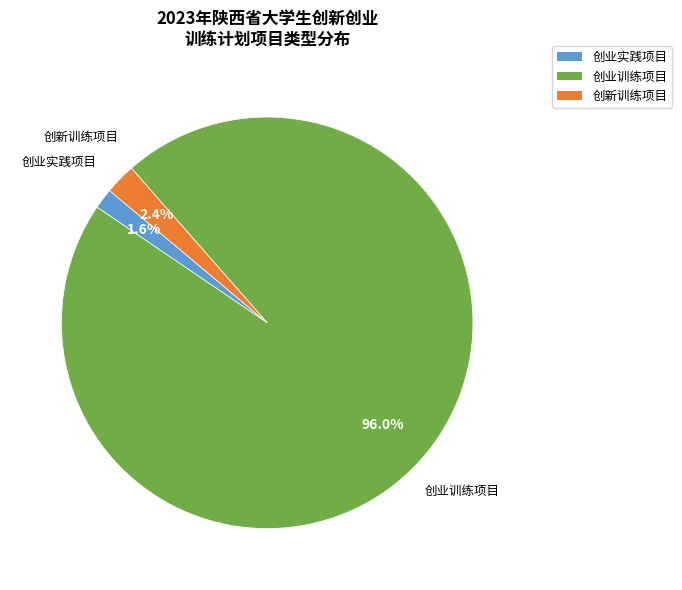

How many segments does this pie chart have?

3